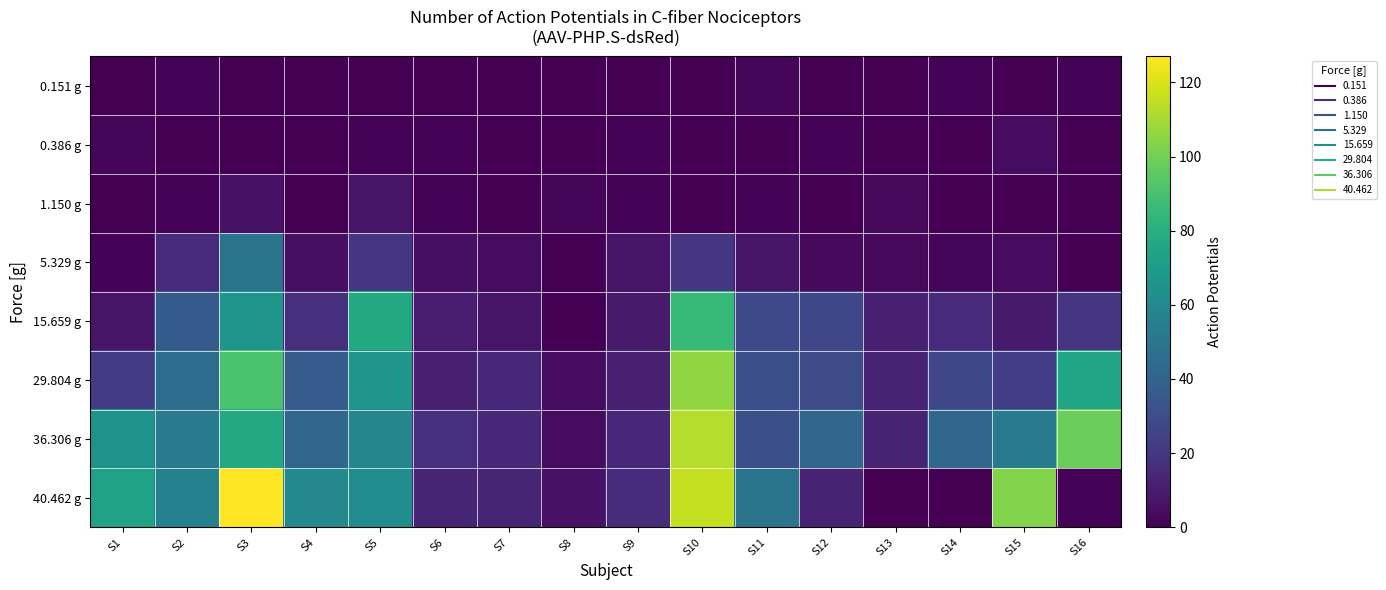

Which series changed the most between S3 and S6?

40.462 g